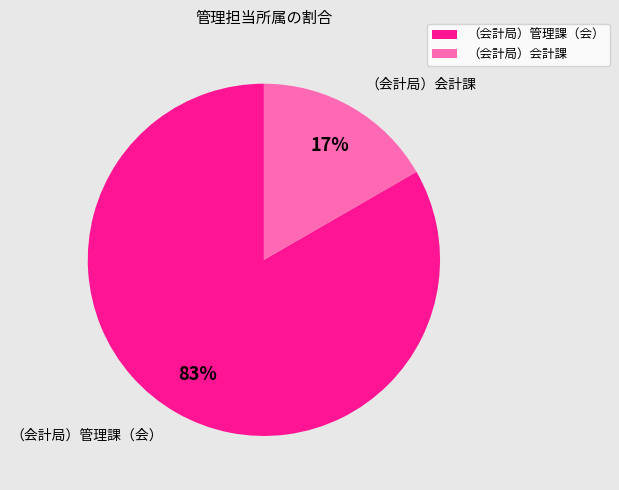

Which slice represents more than half of the pie?

（会計局）管理課（会）